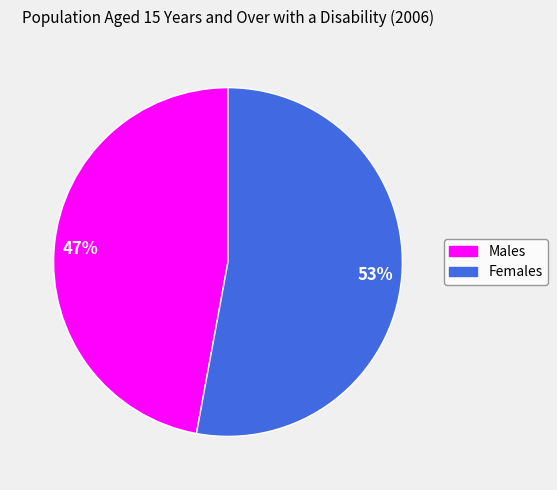

To the nearest percent, what is the difference between the largest and smallest slice percentages?

6%